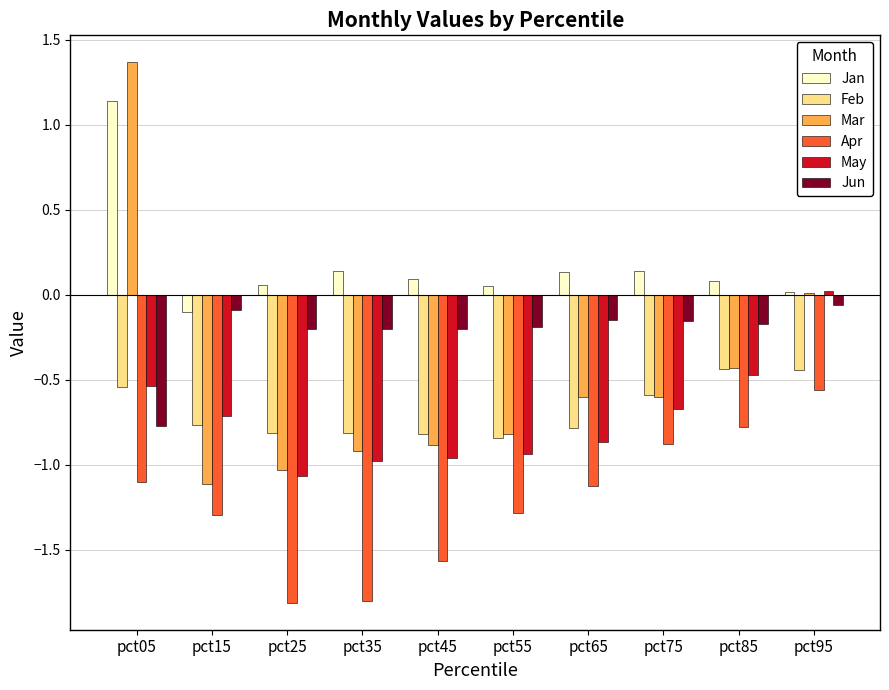

What are all the series names shown in the legend?

Jan, Feb, Mar, Apr, May, Jun